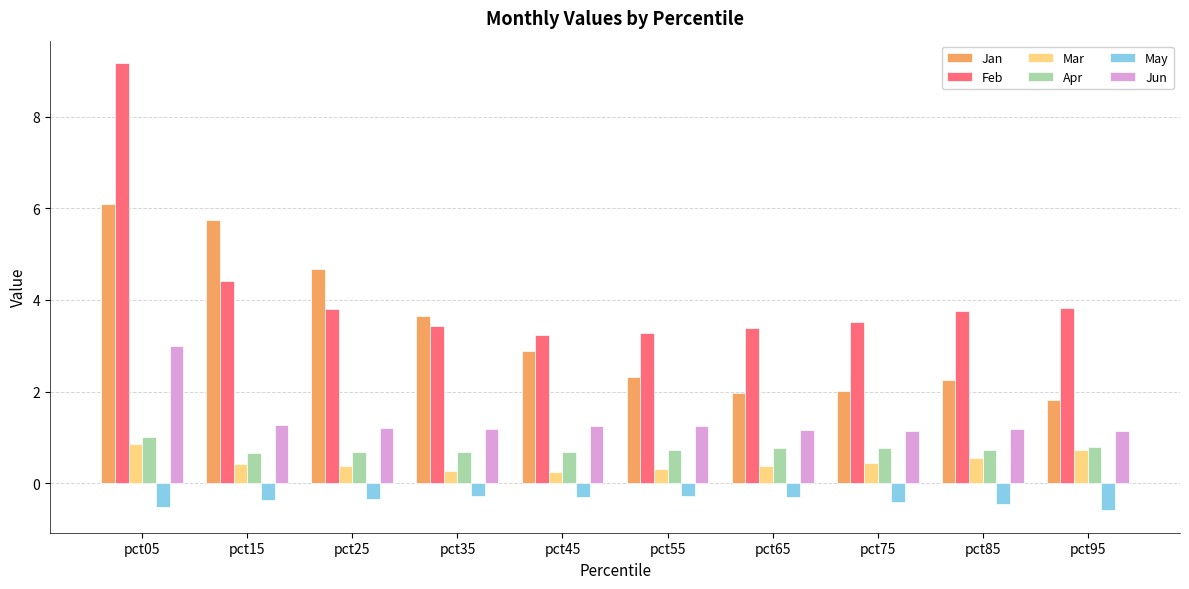

Which series has the largest range (max minus min)?

Feb